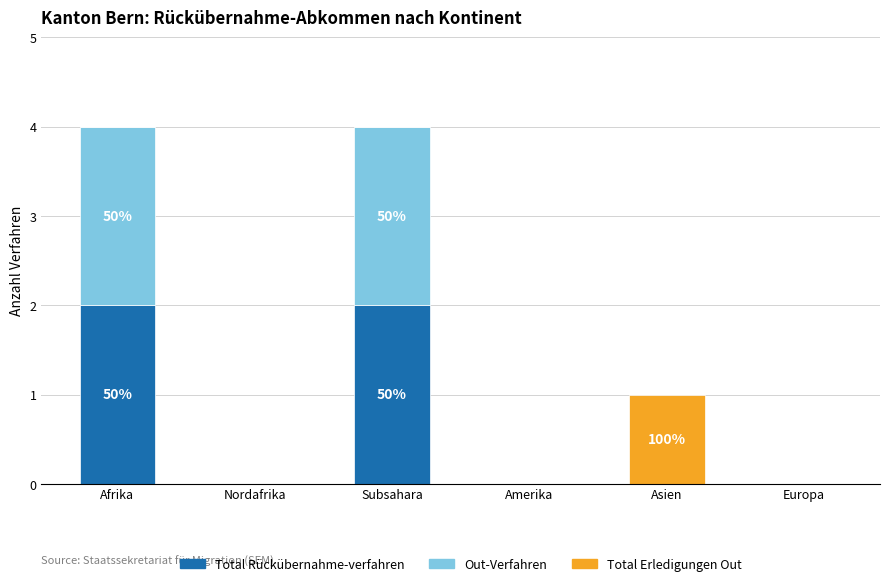

True or false: Total Rückübernahme-verfahren has a value of 3 at Subsahara.

False